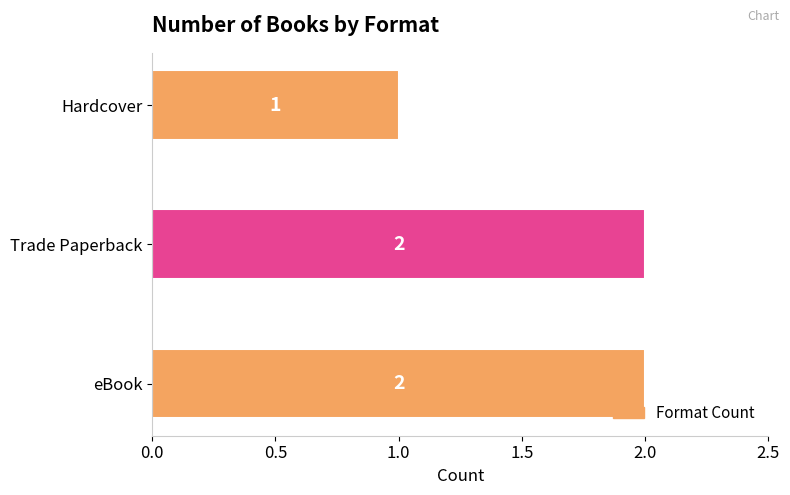

Reading bottom to top, list all the values displayed in this chart.

2	2	1